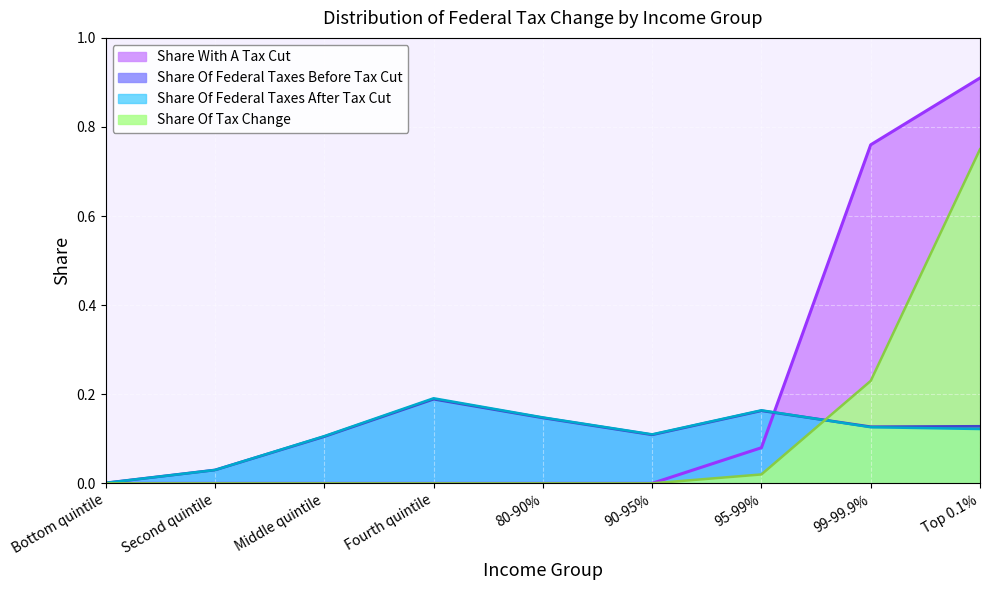

True or false: Share Of Federal Taxes After Tax Cut has more than 2 interior local peaks.

False